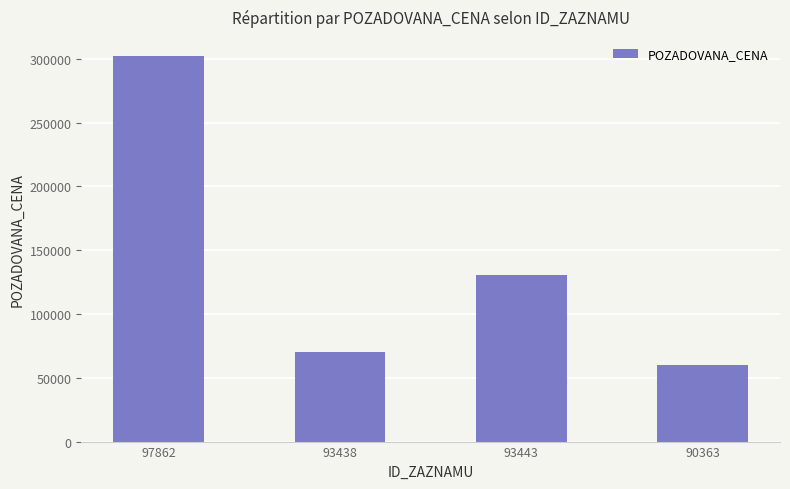

What is the change in value from 93443 to 90363?

-70880